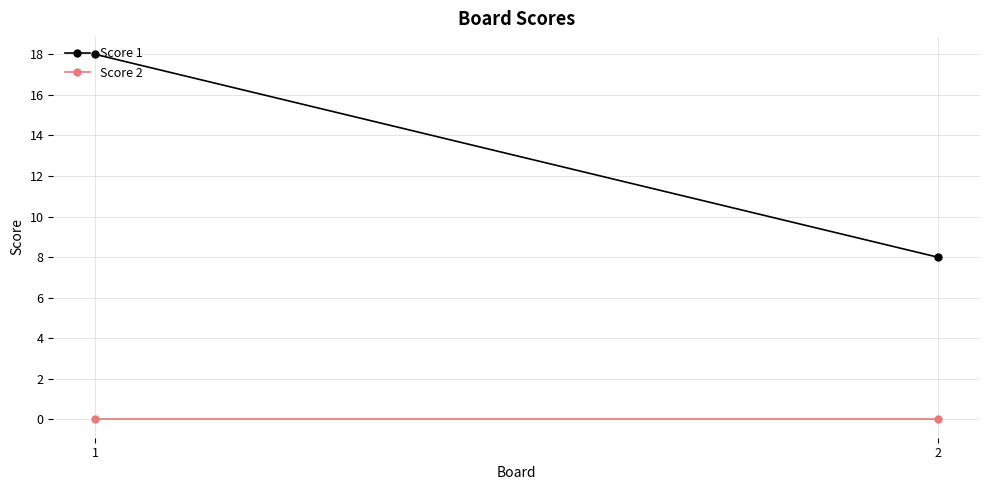

At which label is Score 2 closest to 0?

1